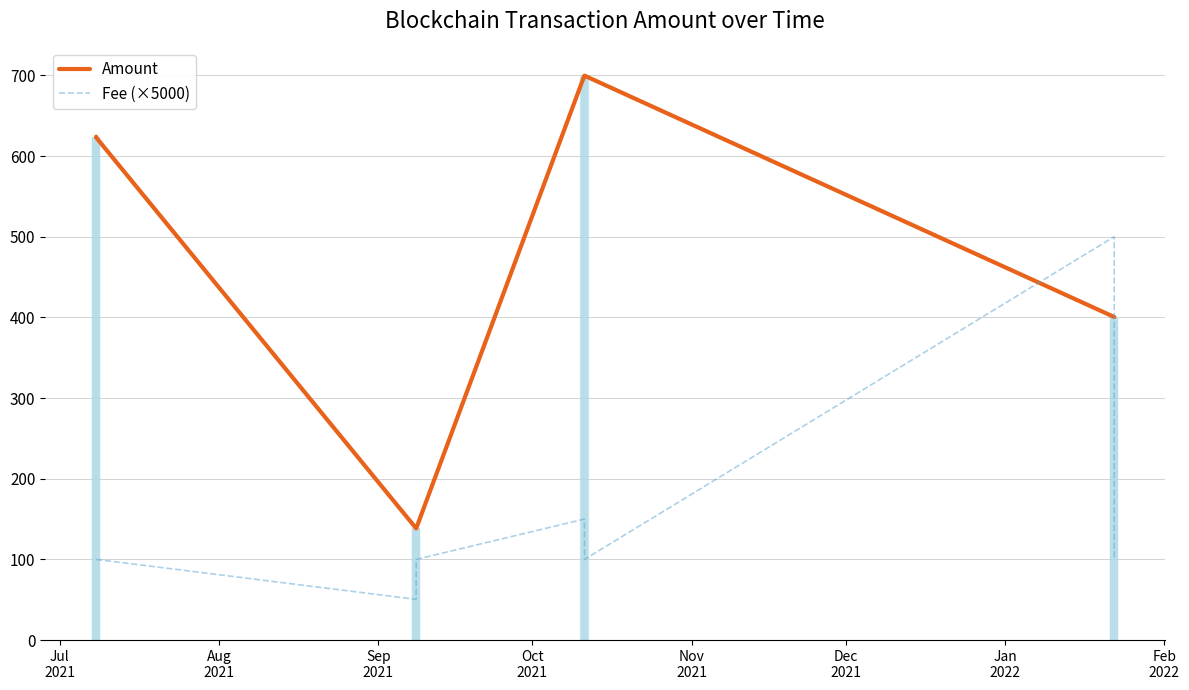

Which series has the largest total across all categories?

Amount